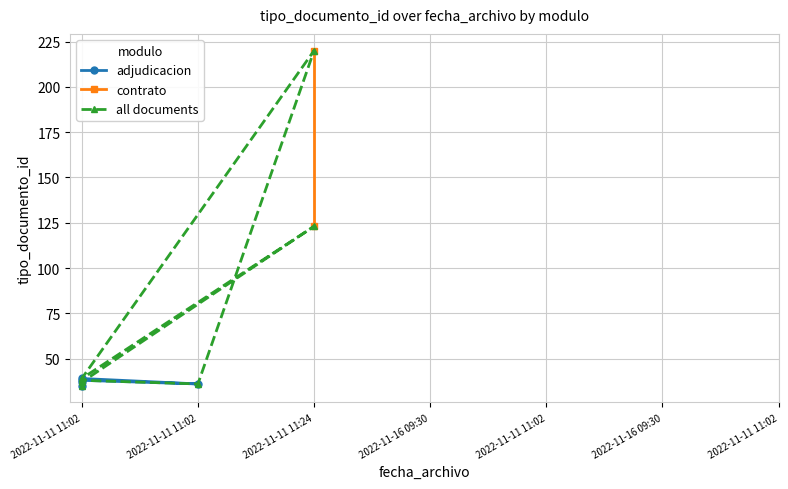

True or false: there are more than 0 points higher than both neighbors.

True